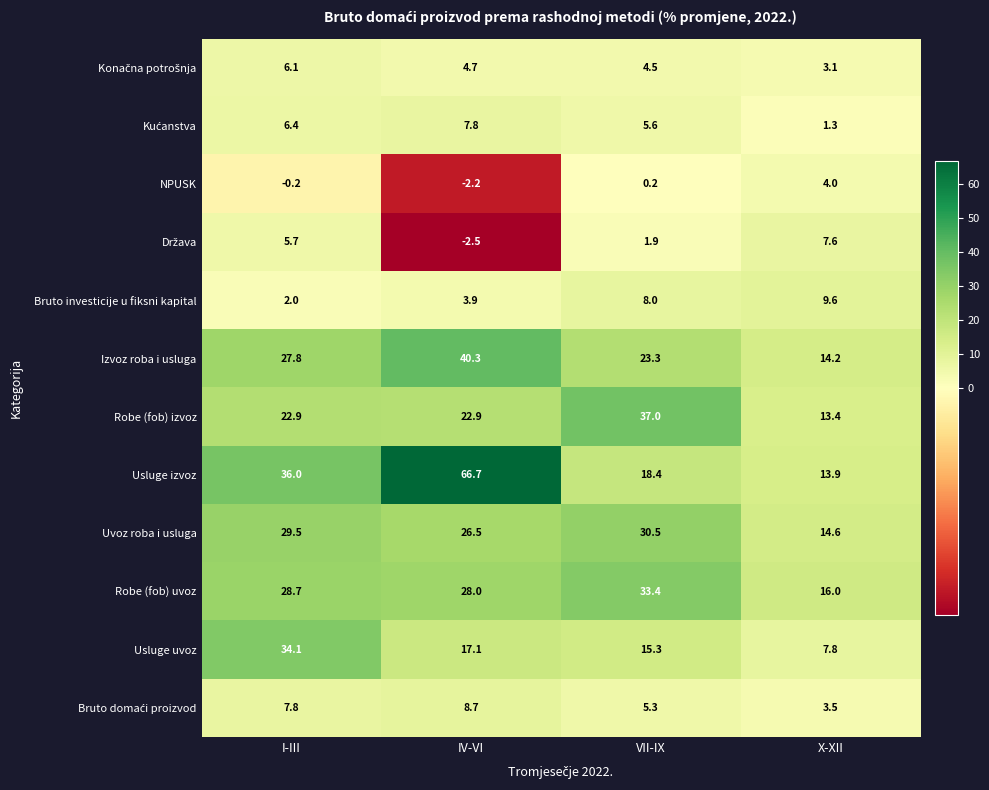

What is the approximate value of Robe (fob) izvoz at I-III?

22.9